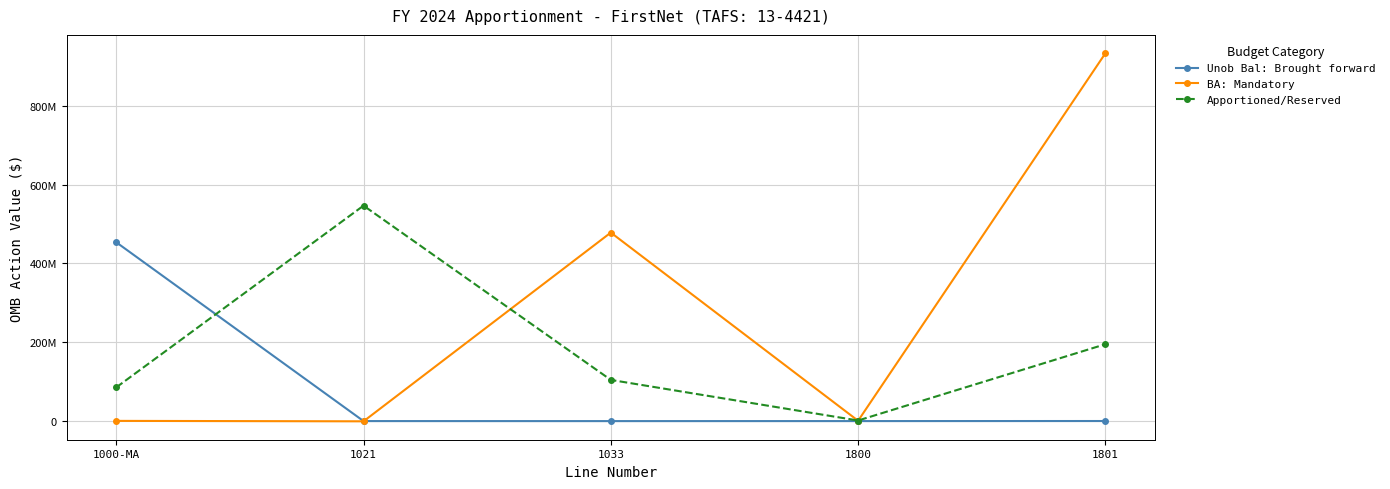

What is the label of the 1st point from the left?

1000-MA